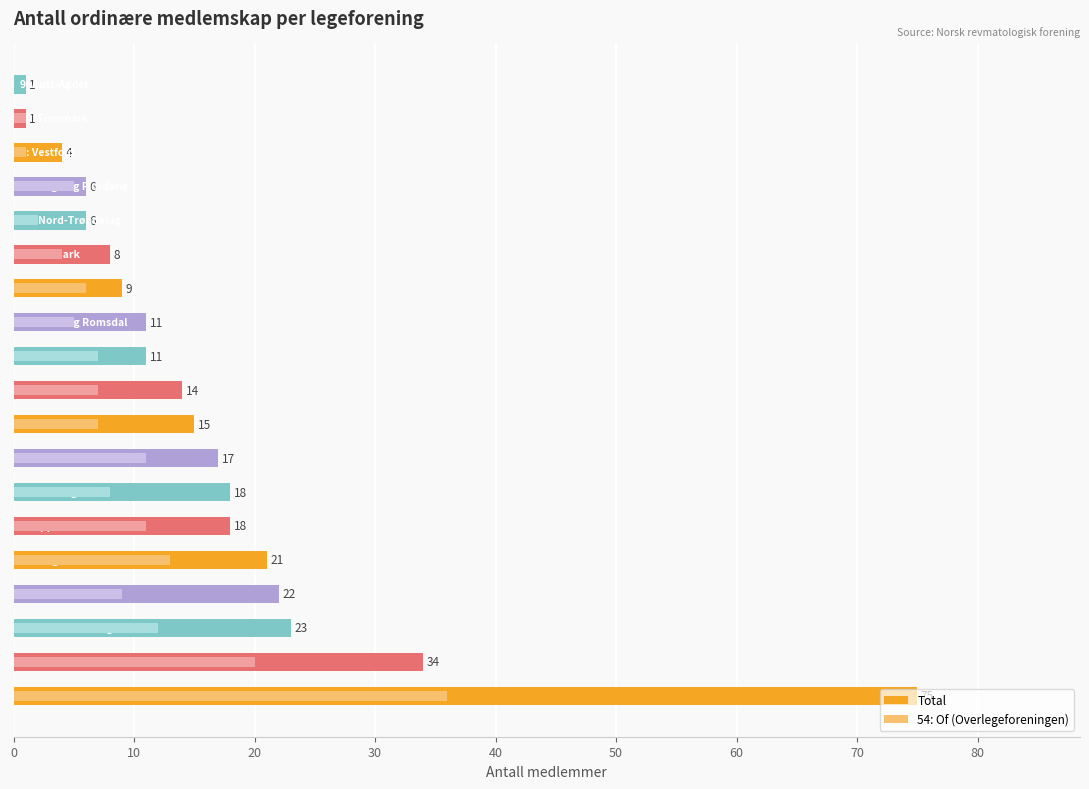

Reading left to right, extract all data points from this chart.

Total: 75	34	23	22	21	18	18	17	15	14	11	11	9	8	6	6	4	1	1
54: Of (Overlegeforeningen): 36	20	12	9	13	11	8	11	7	7	7	5	6	4	2	5	1	1	0